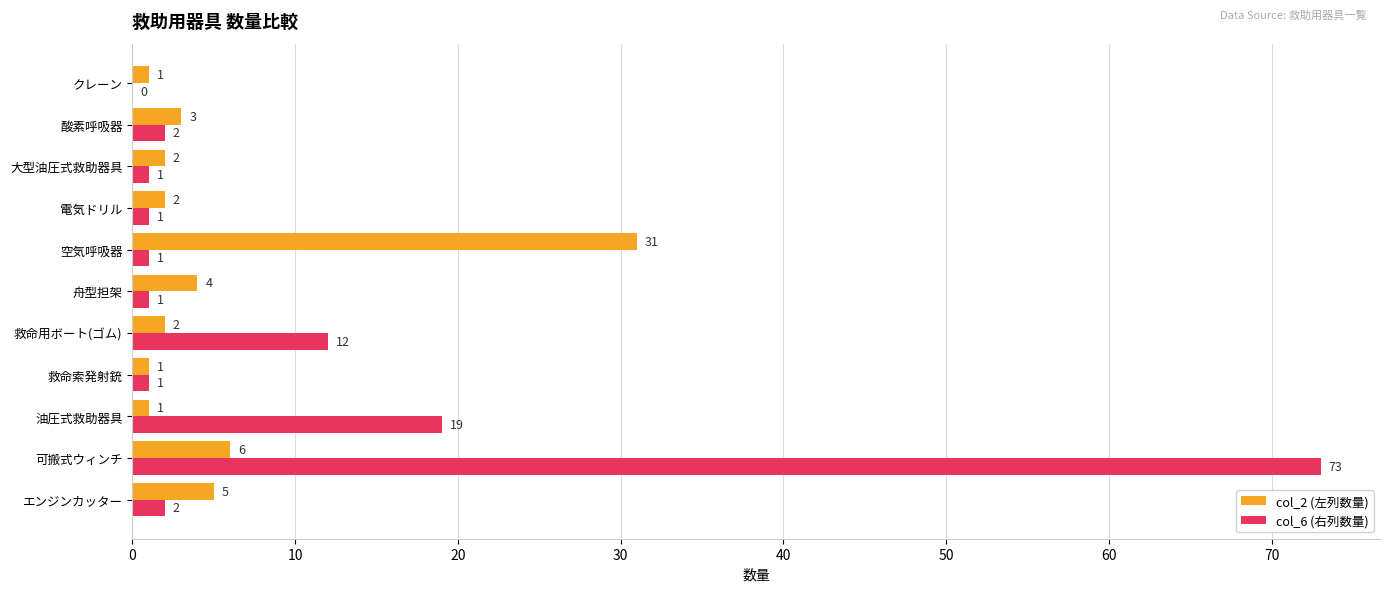

What is the maximum value shown in the chart?

73